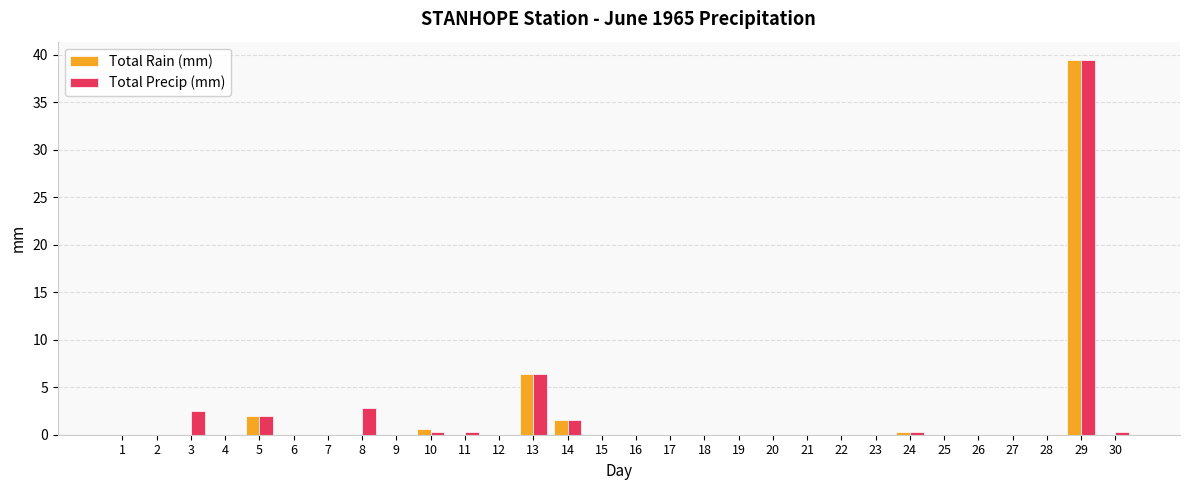

Which category has the highest value across all series?

29